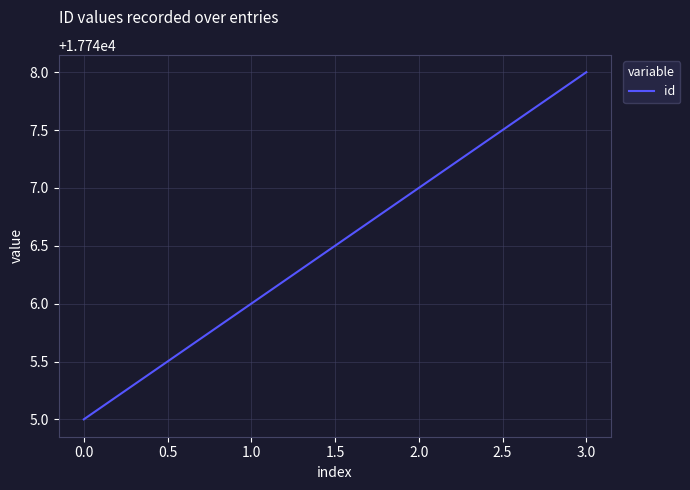

Is it true that the value at 0.0 is 29768?

False